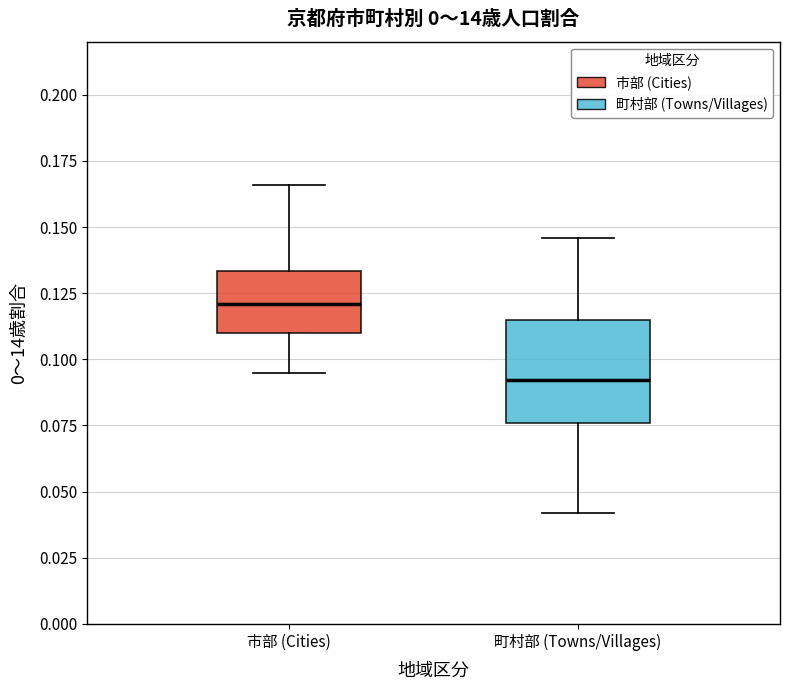

Where does the lower whisker of the box for 市部 (Cities) end on the y-axis? The values are not printed on the chart, so give them approximately, as read against the axis.

0.095